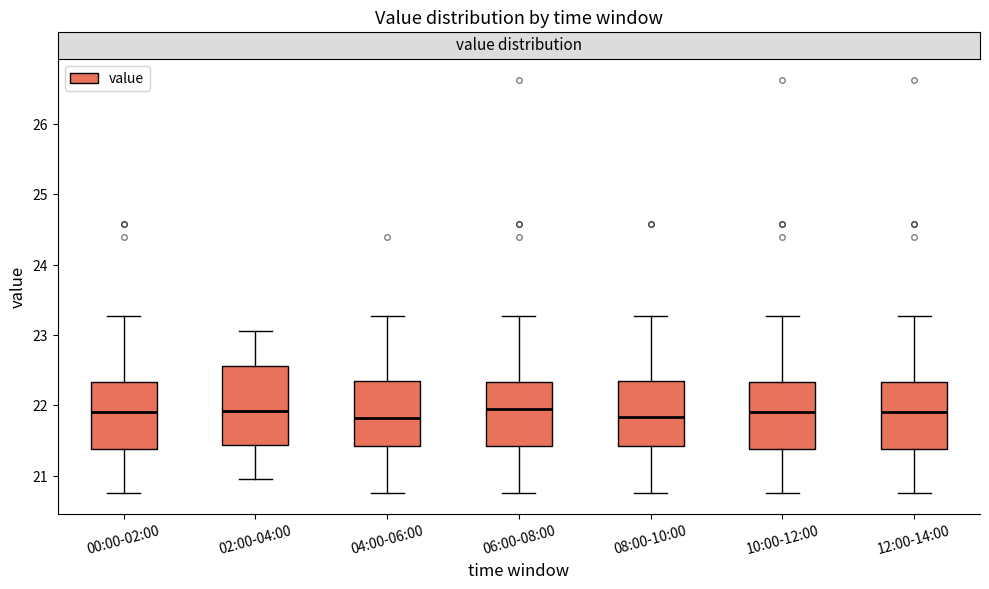

Reading left to right, read every box against the y-axis: the position of its median line, the range the box covers, and the ends of its whiskers. The values are not printed on the chart, so give them approximately, as read against the axis.

00:00-02:00: median 21.9, box 21.4 to 22.3, whiskers 20.8 to 23.3
02:00-04:00: median 21.9, box 21.4 to 22.6, whiskers 21.0 to 23.1
04:00-06:00: median 21.8, box 21.4 to 22.3, whiskers 20.8 to 23.3
06:00-08:00: median 22.0, box 21.4 to 22.3, whiskers 20.8 to 23.3
08:00-10:00: median 21.8, box 21.4 to 22.3, whiskers 20.8 to 23.3
10:00-12:00: median 21.9, box 21.4 to 22.3, whiskers 20.8 to 23.3
12:00-14:00: median 21.9, box 21.4 to 22.3, whiskers 20.8 to 23.3